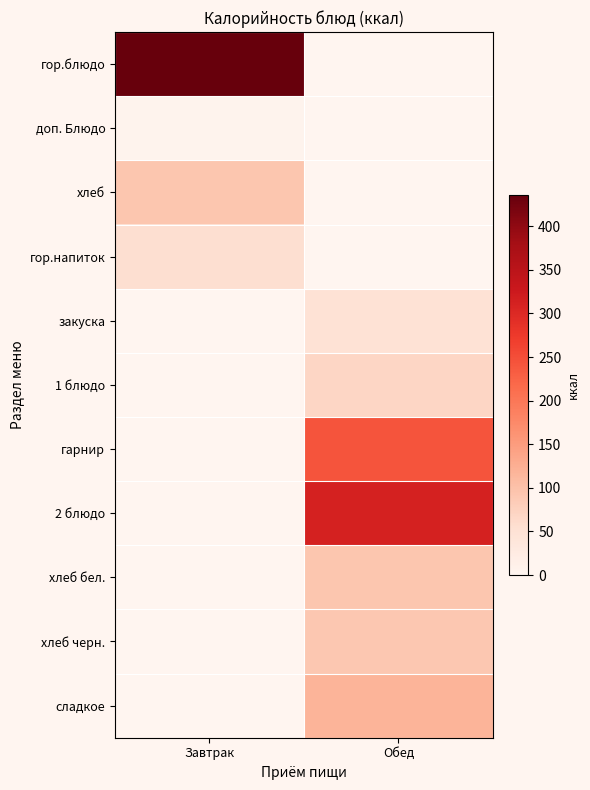

At which label does хлеб reach its peak?

Завтрак